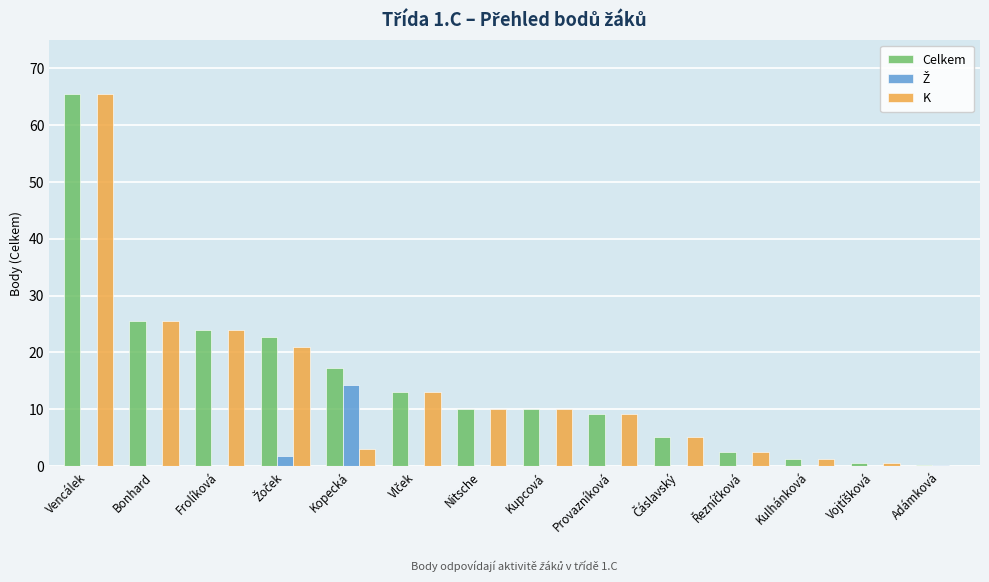

What is the sum of all Celkem values?

207.0